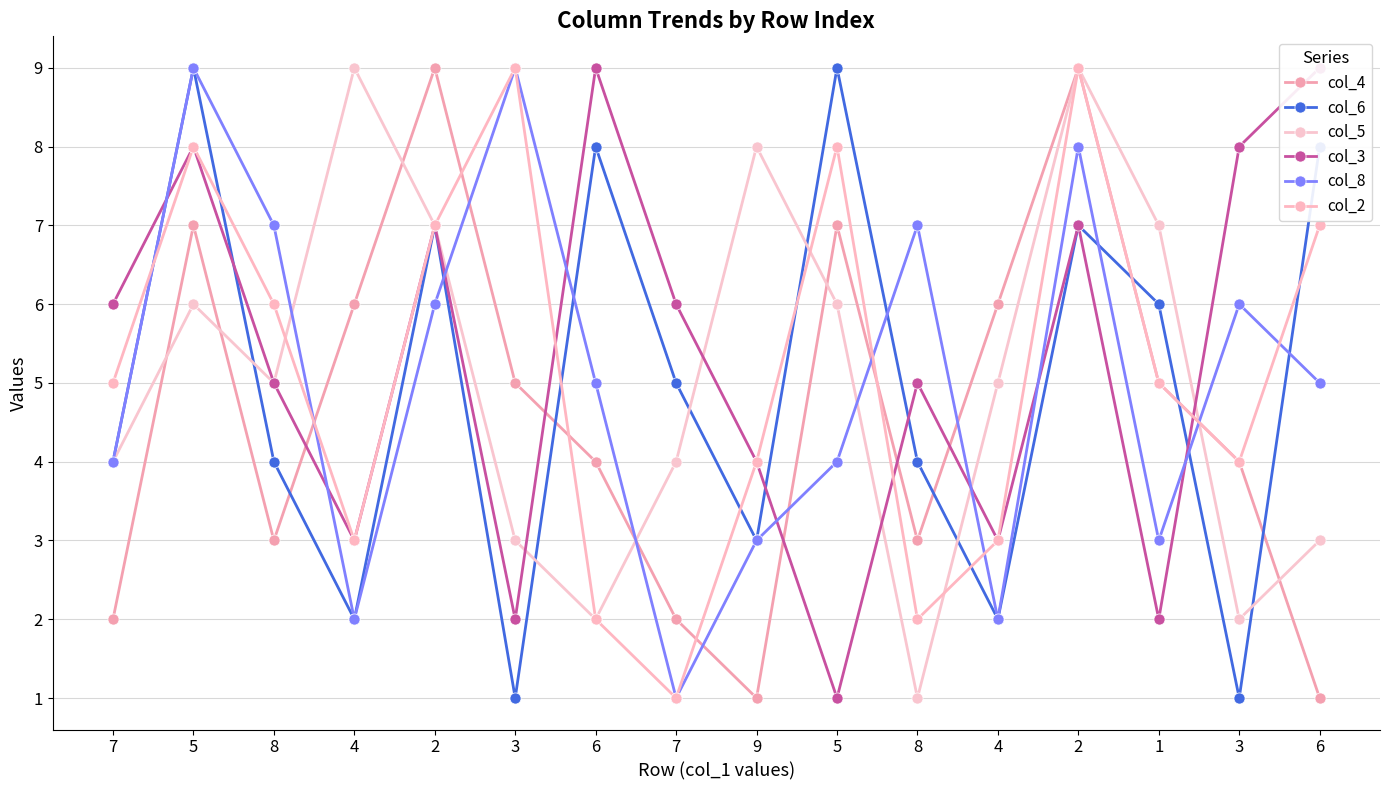

What is the difference between the highest and lowest values at 8?

4